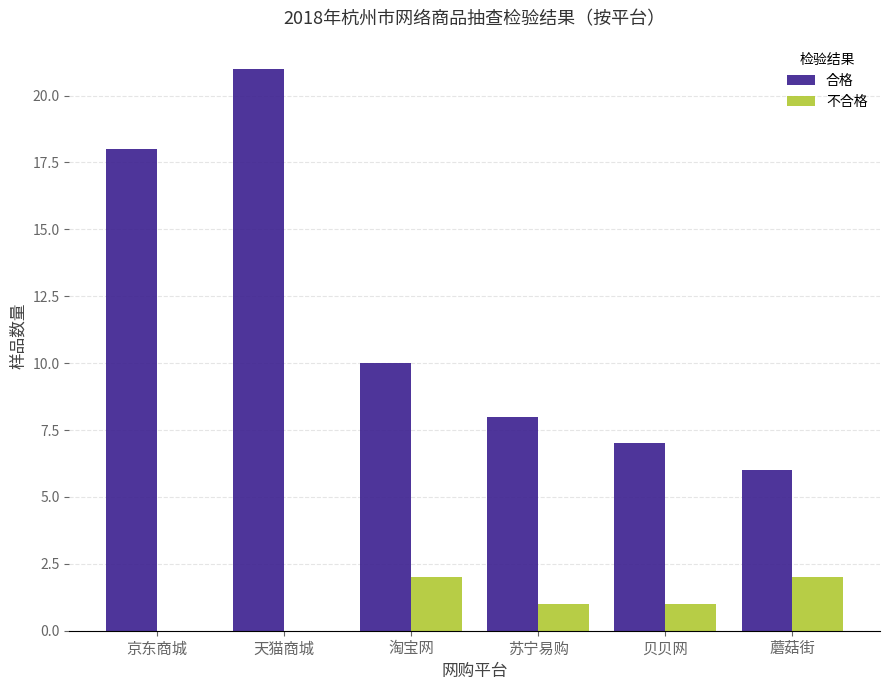

How many groups of bars are there?

6